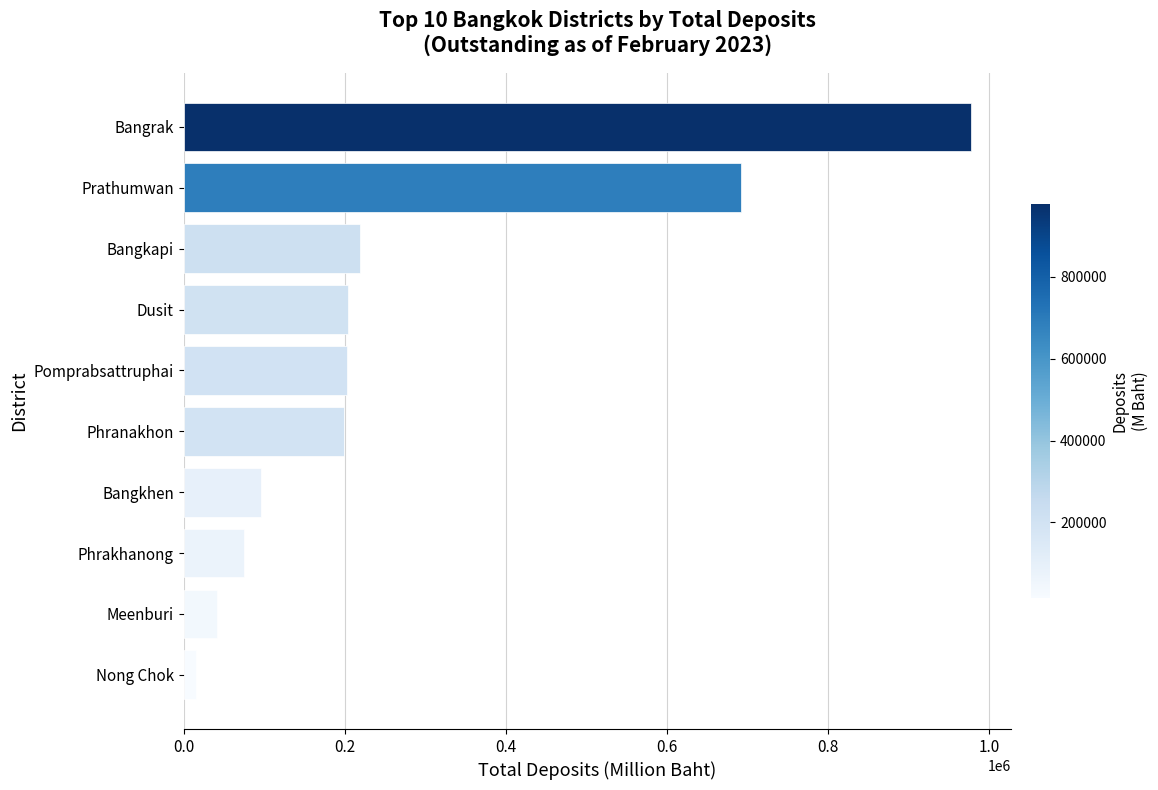

What is the average value?

272428